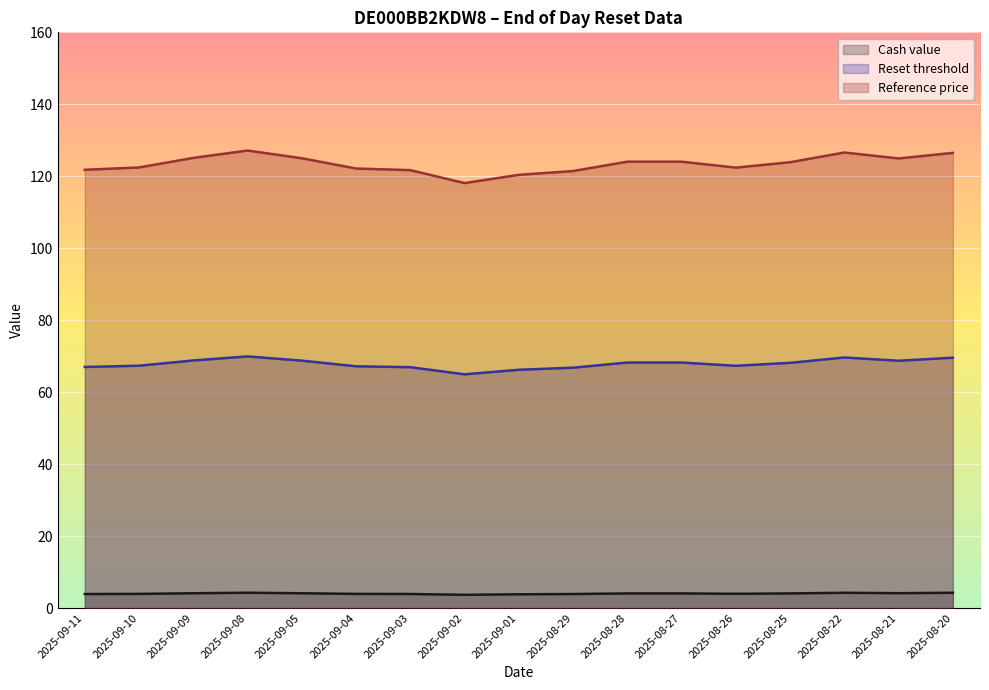

What is the difference between the maximum and minimum values in the Reference price series?

9.1